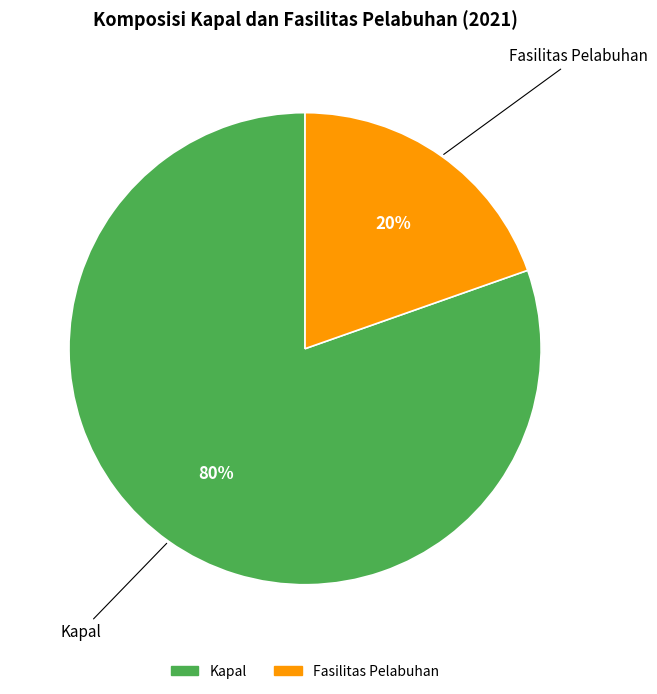

How many slices are in this pie chart?

2